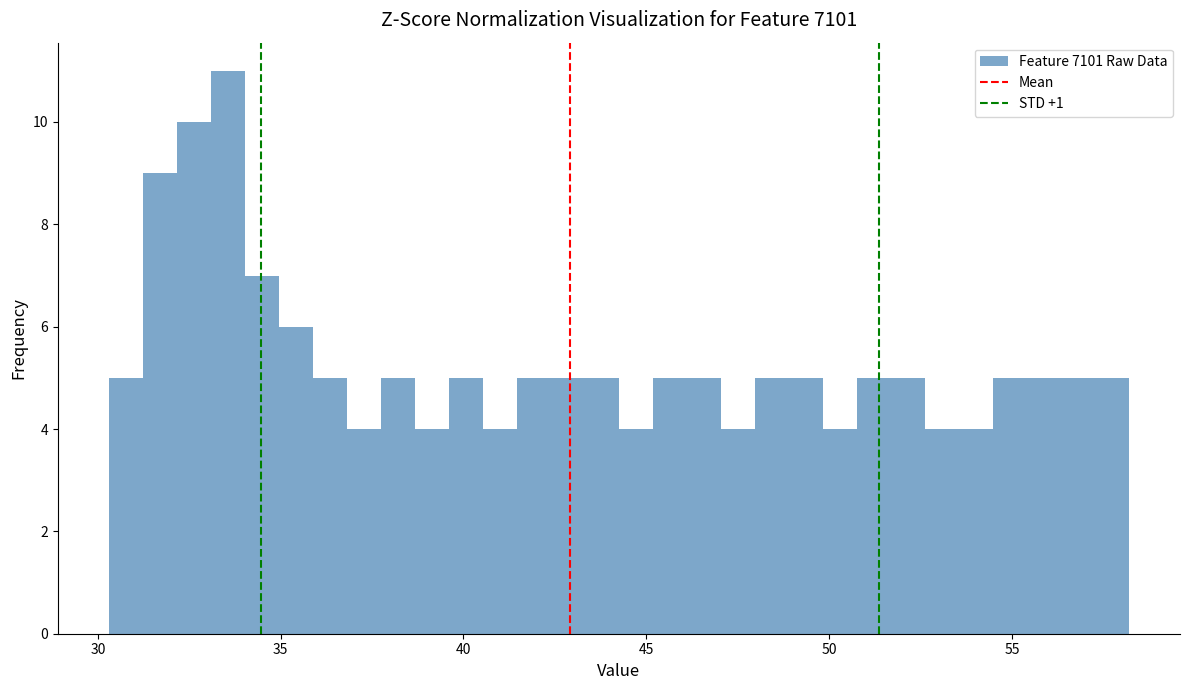

Around what value on the x-axis is the tallest bar? Give the approximate position of its centre, as read against the axis.

33.5